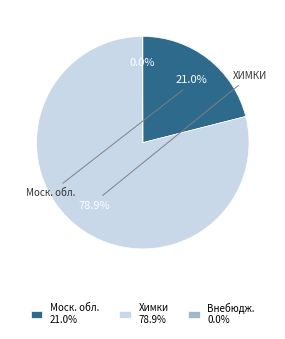

To the nearest percent, what is the average slice percentage?

33%